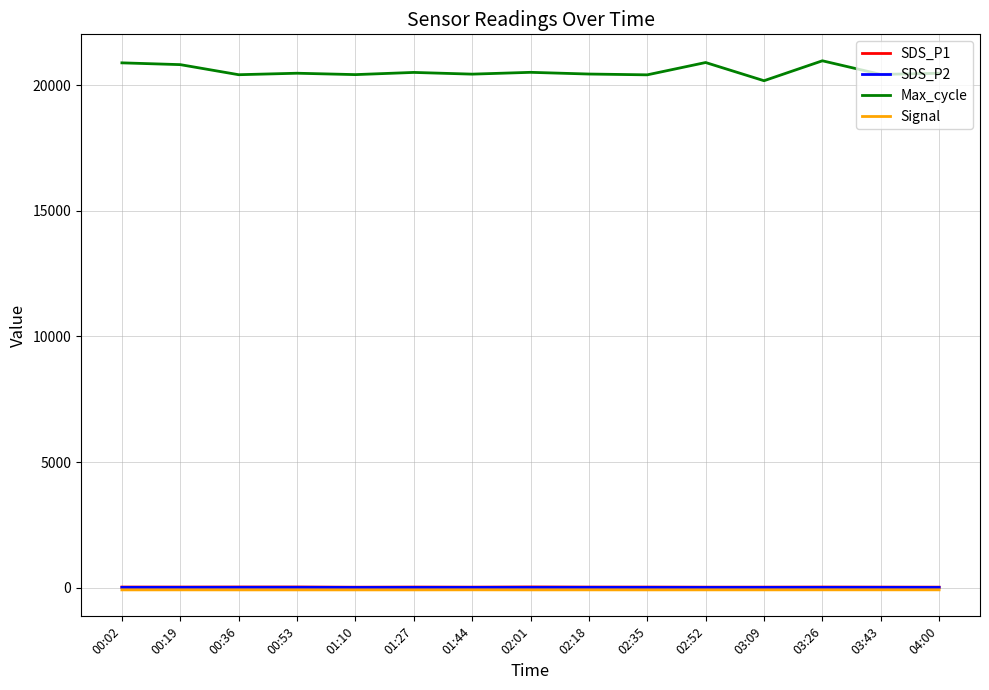

The value of SDS_P1 at 00:36 is 32.4. True or false?

True